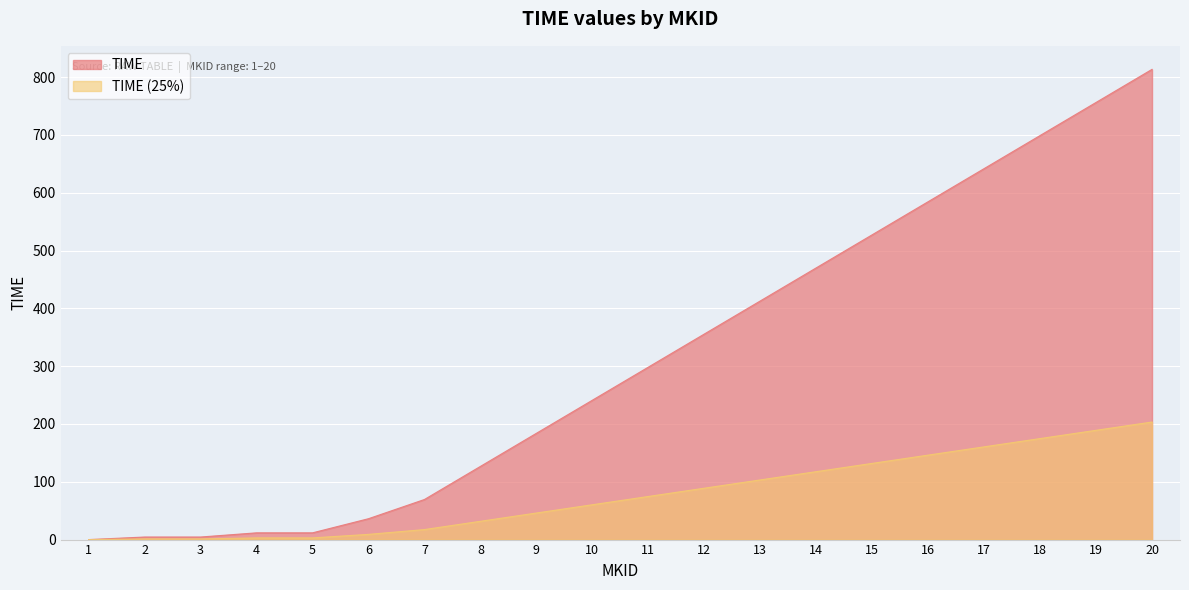

How many data points does each series have?

20